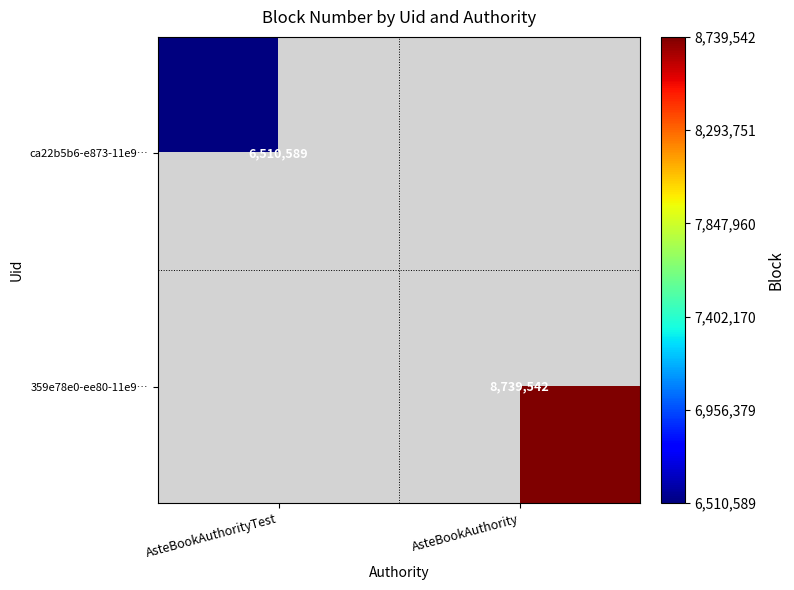

Which label corresponds to the smallest value in the chart?

AsteBookAuthorityTest